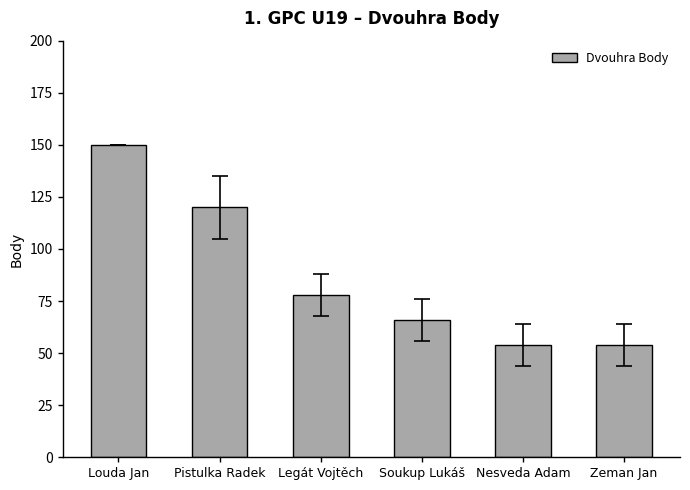

What is the difference between the values at Soukup Lukáš and Louda Jan?

84